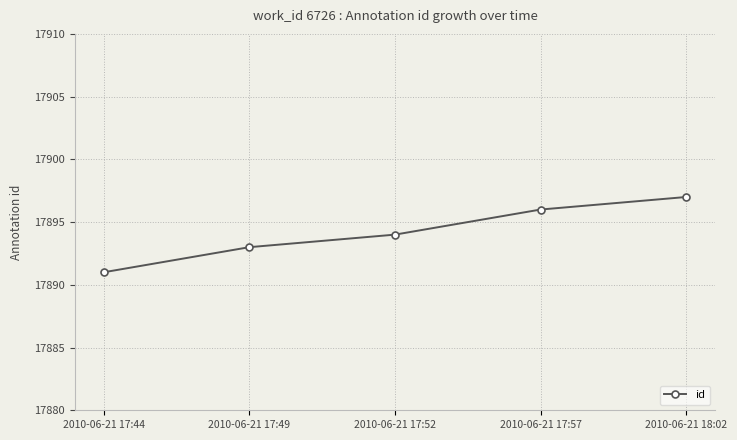

Reading left to right, list all the values displayed in this chart.

17891	17893	17894	17896	17897